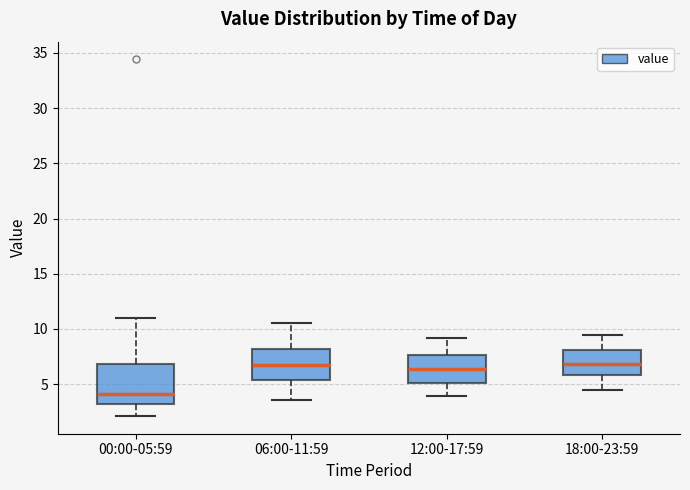

Which box is the tallest, from its lower edge to its upper edge?

00:00-05:59